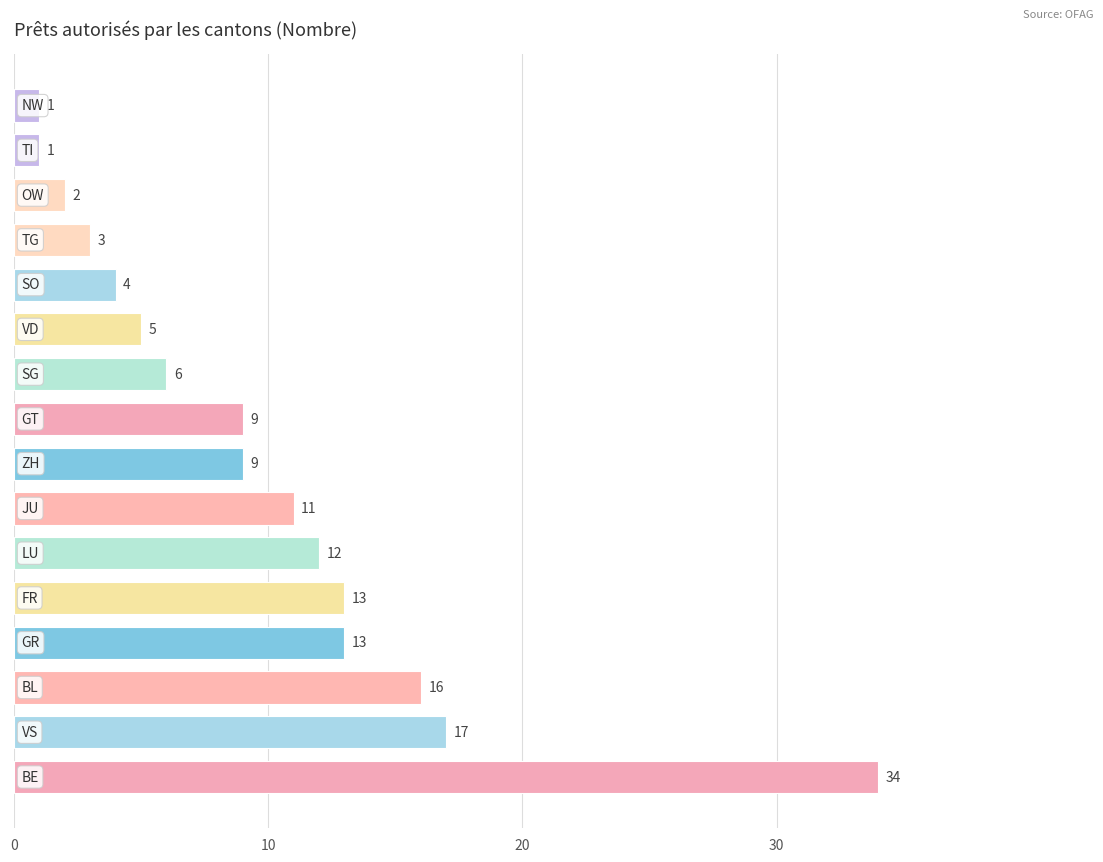

What is the average value?

10